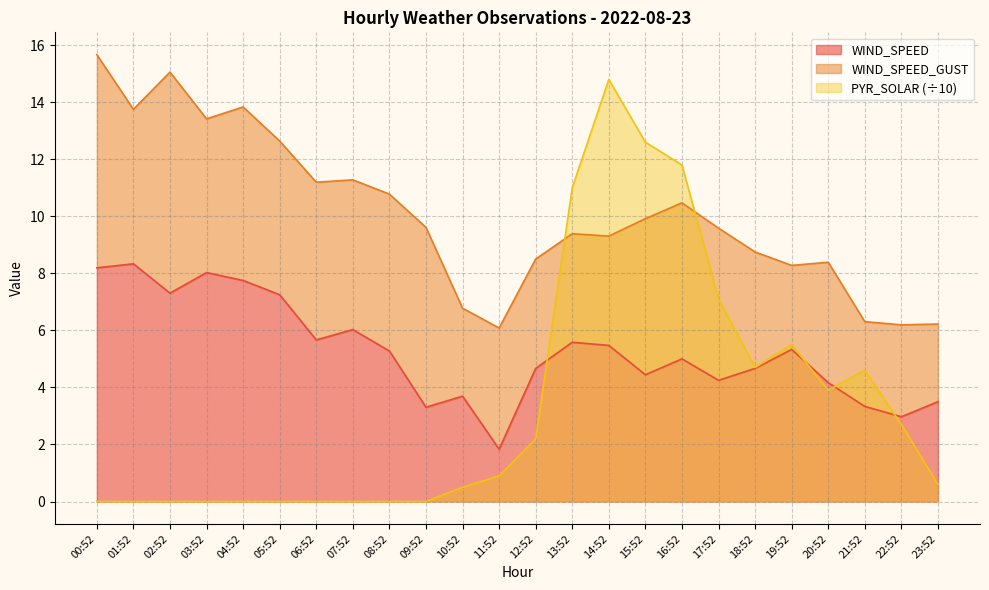

What is the difference between the maximum and second lowest values in the WIND_SPEED_GUST series?

9.5